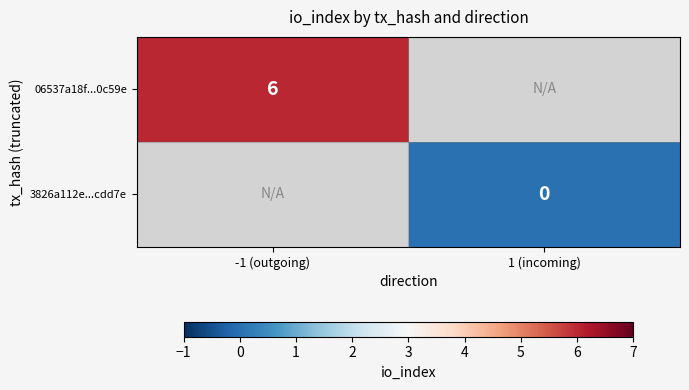

True or false: 06537a18f...0c59e has a value of 10.0 at -1 (outgoing).

False